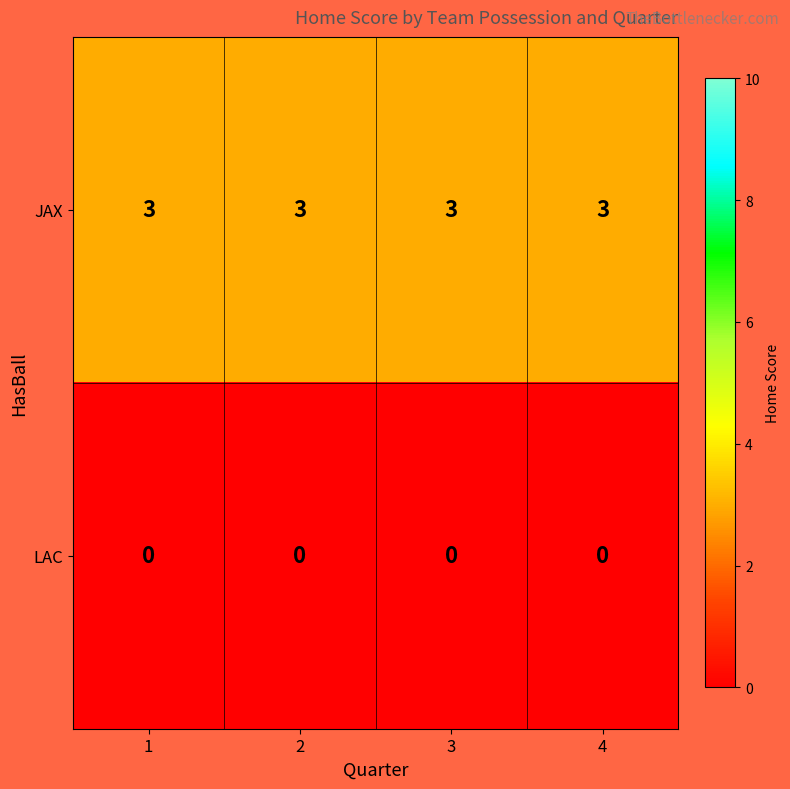

Is it true that JAX equals 1 at 1?

False